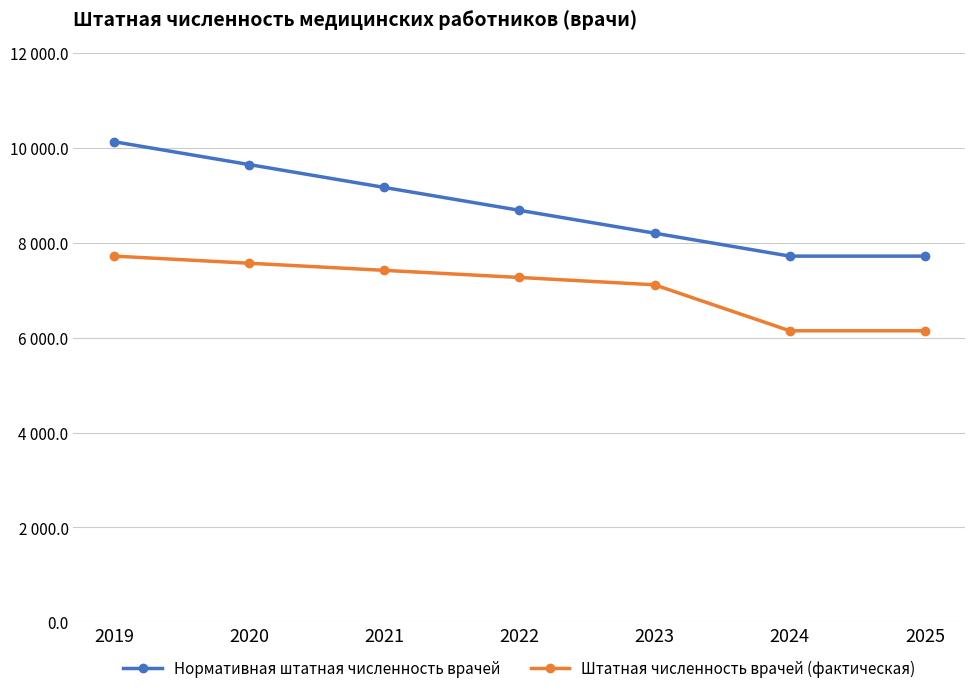

What is the value of the Нормативная штатная численность врачей point at the 5th from the left?

8204.5